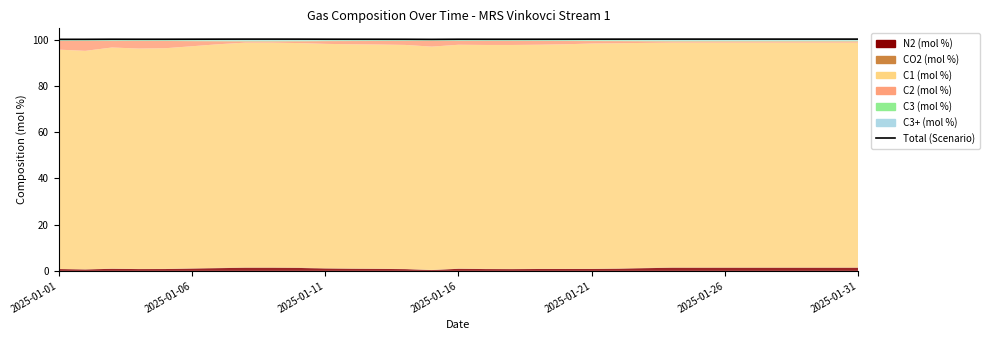

What is the ratio of the value at 28 to the value at 7?

1.0